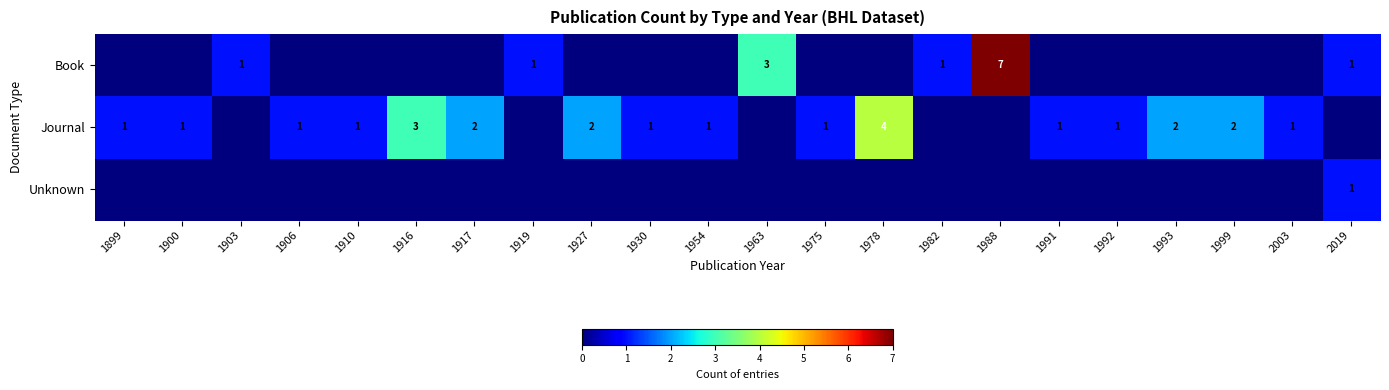

The Journal series shows 0 at 1930. True or false?

False